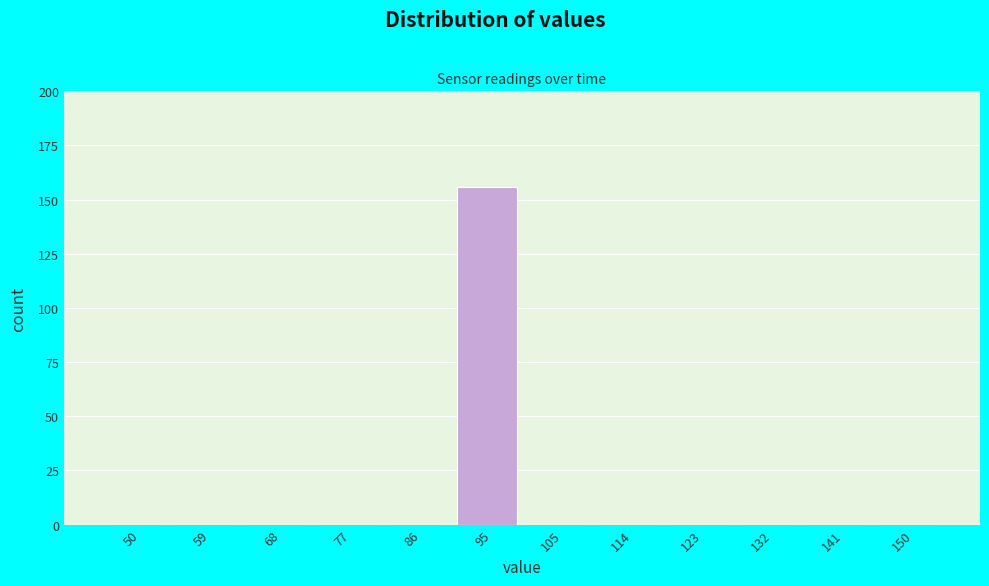

Reading right to left, extract all data points from this chart.

150=0	141=0	132=0	123=0	114=0	105=0	95=156	86=0	77=0	68=0	59=0	50=0